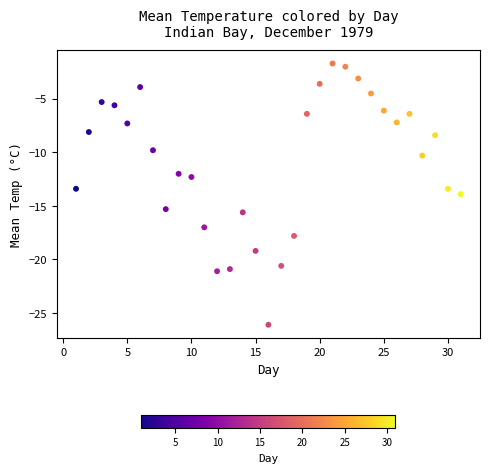

What is the range of X values (max minus min)?

30.0